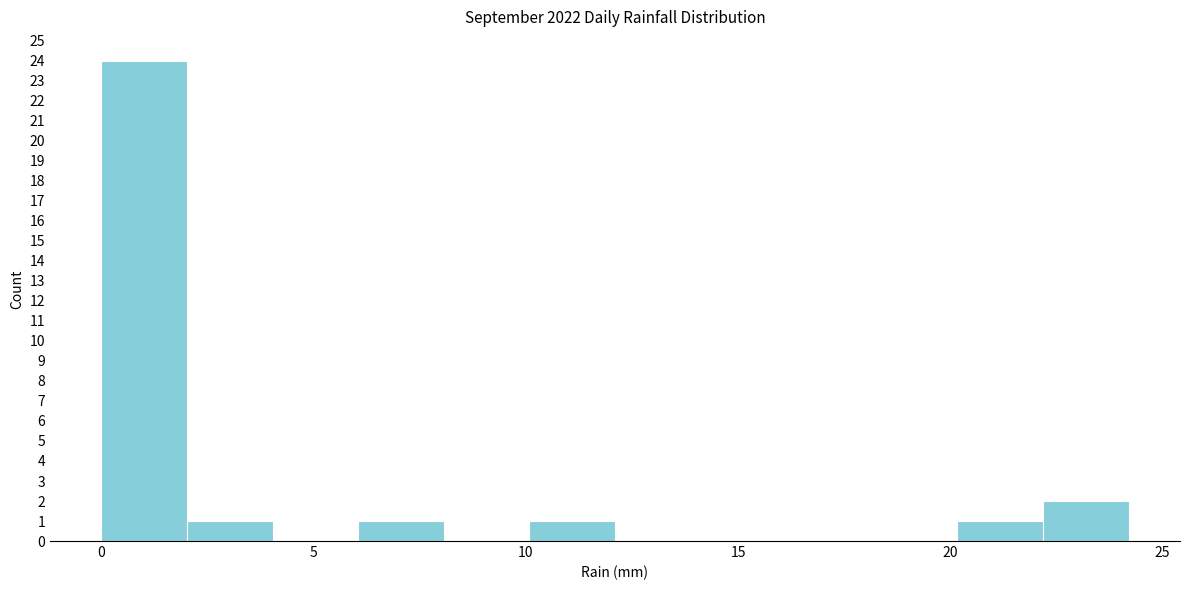

Over which range of the x-axis is the bar tallest?

0 to 2